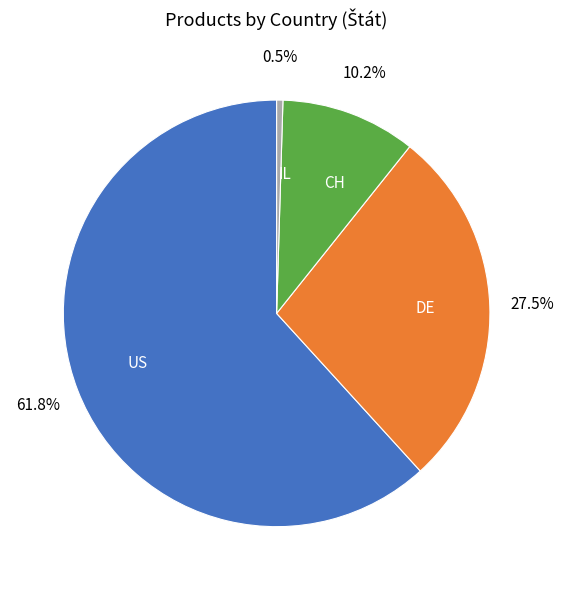

Is there any slice that represents more than half of the pie?

Yes